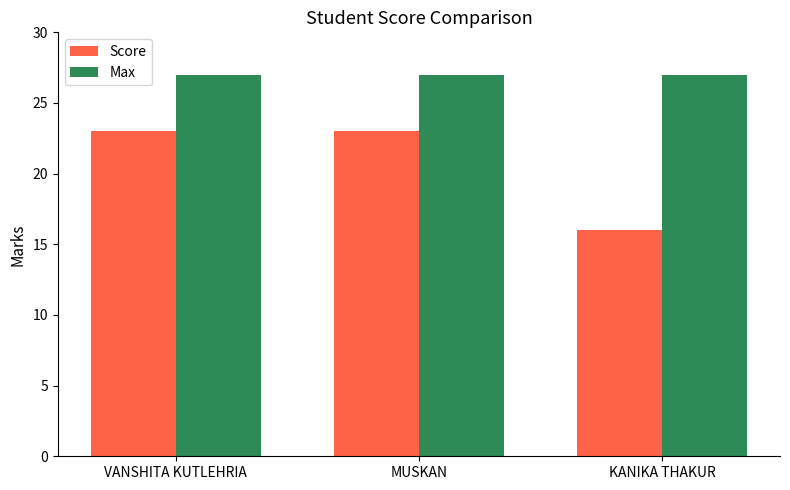

Reading left to right, what are all the values shown in this chart?

Score: VANSHITA KUTLEHRIA=23	MUSKAN=23	KANIKA THAKUR=16
Max: VANSHITA KUTLEHRIA=27	MUSKAN=27	KANIKA THAKUR=27